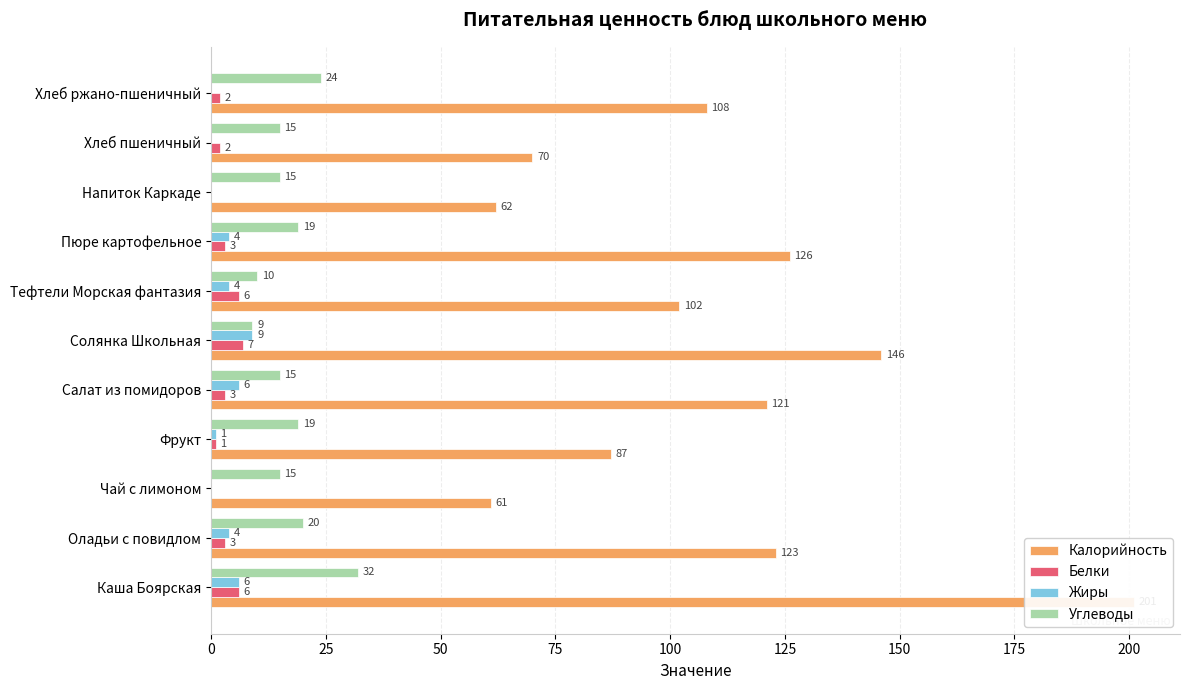

Which series has the largest total across all categories?

Калорийность